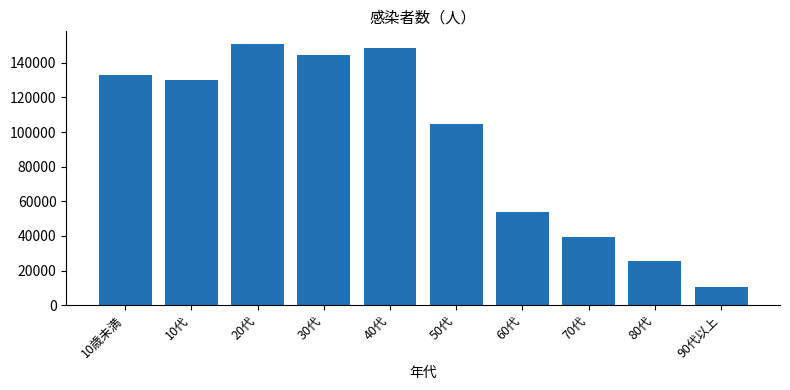

What is the ratio of the value at 50代 to the value at 80代?

4.1